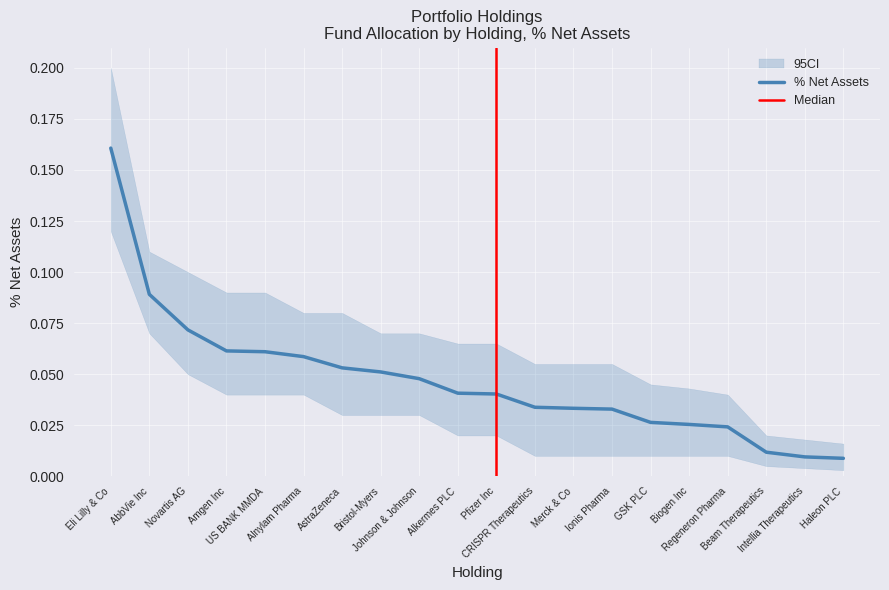

How many series are shown in this chart?

1